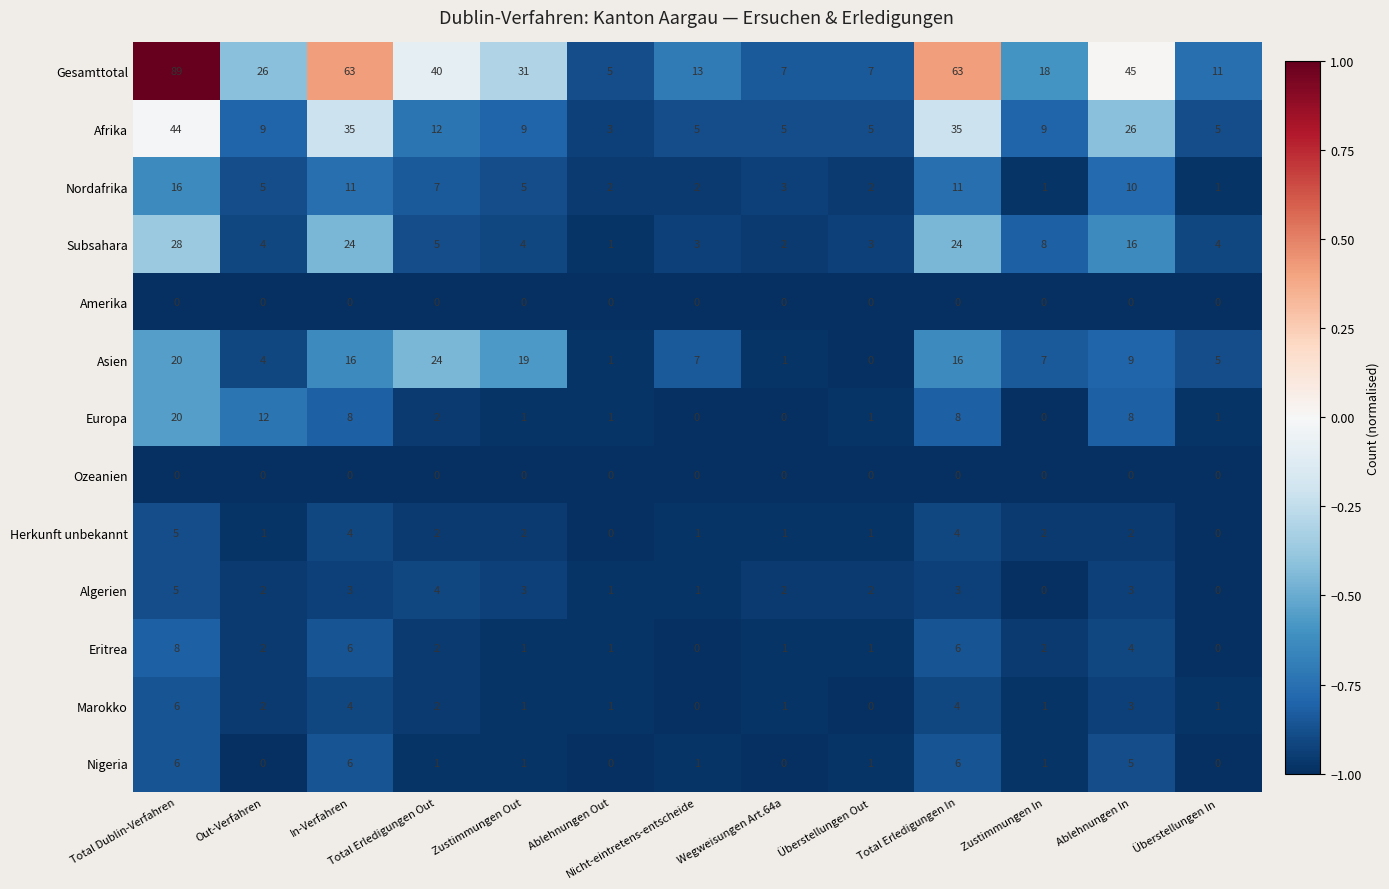

At which category does the chart reach its peak across all series?

Total Dublin-Verfahren